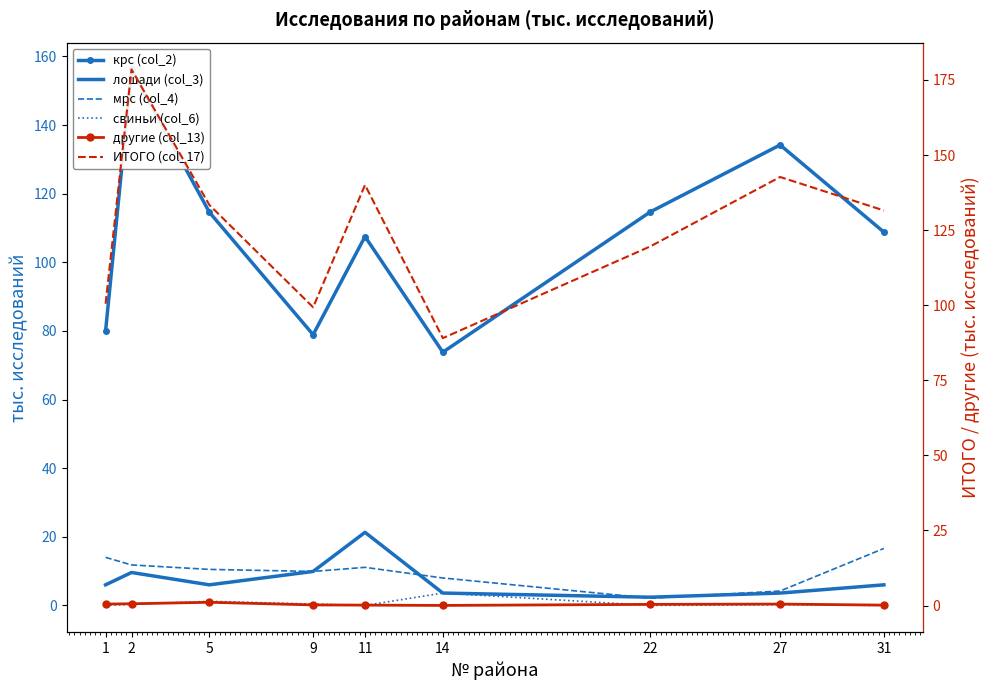

Reading left to right, what are all the values shown in this chart?

крс (col_2): 1=80.0	2=156.2	5=114.6	9=78.9	11=107.5	14=73.8	22=114.7	27=134.2	31=108.8
лошади (col_3): 1=6.0	2=9.6	5=6.0	9=9.9	11=21.3	14=3.6	22=2.4	27=3.6	31=6.0
мрс (col_4): 1=14.0	2=11.8	5=10.5	9=9.9	11=11.1	14=8.0	22=2.1	27=4.2	31=16.6
свиньи (col_6): 1=0.0	2=0.3	5=1.2	9=0.4	11=0.0	14=3.6	22=0.0	27=0.2	31=0.0
другие (col_13): 1=0.5	2=0.6	5=1.1	9=0.2	11=0.1	14=0.1	22=0.4	27=0.5	31=0.1
ИТОГО (col_17): 1=100.5	2=178.5	5=133.4	9=99.3	11=140.1	14=89.0	22=119.6	27=142.7	31=131.6